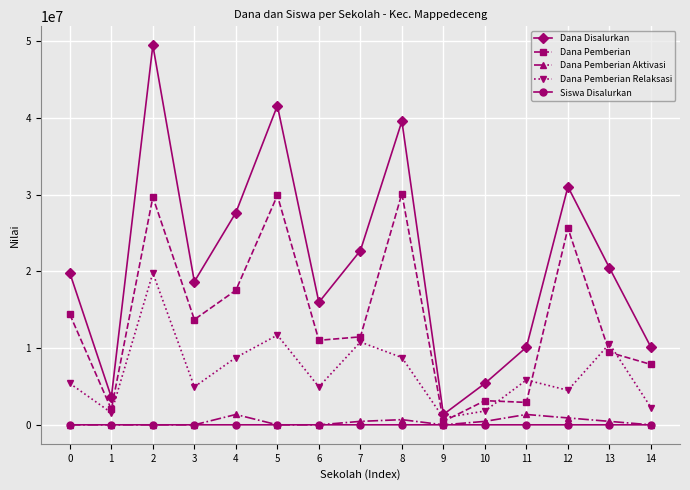

At how many categories does at least one series exceed 44503671?

1